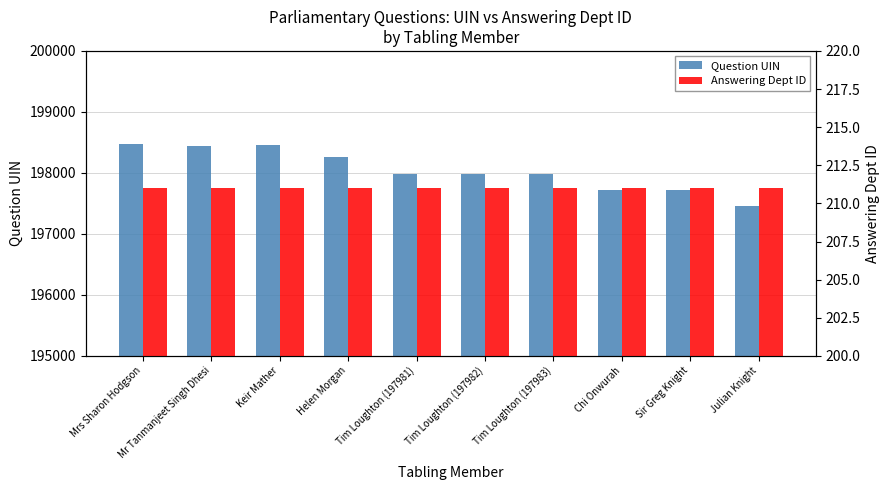

What is the average value of the Question UIN series?

198047